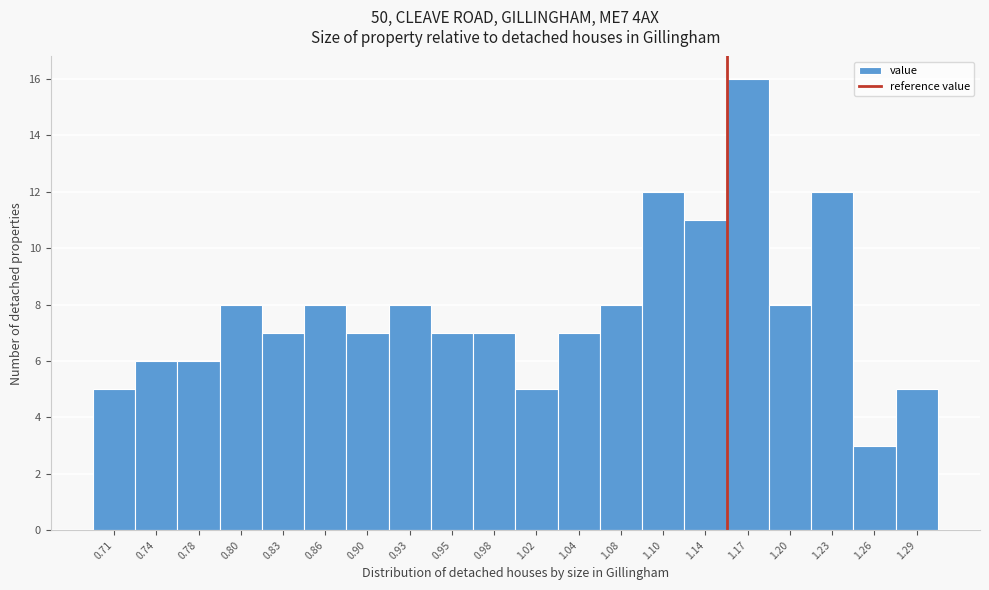

What is the height of the bar covering 0.88 to 0.91 on the x-axis? The values are not printed on the chart, so give them approximately, as read against the axis.

7